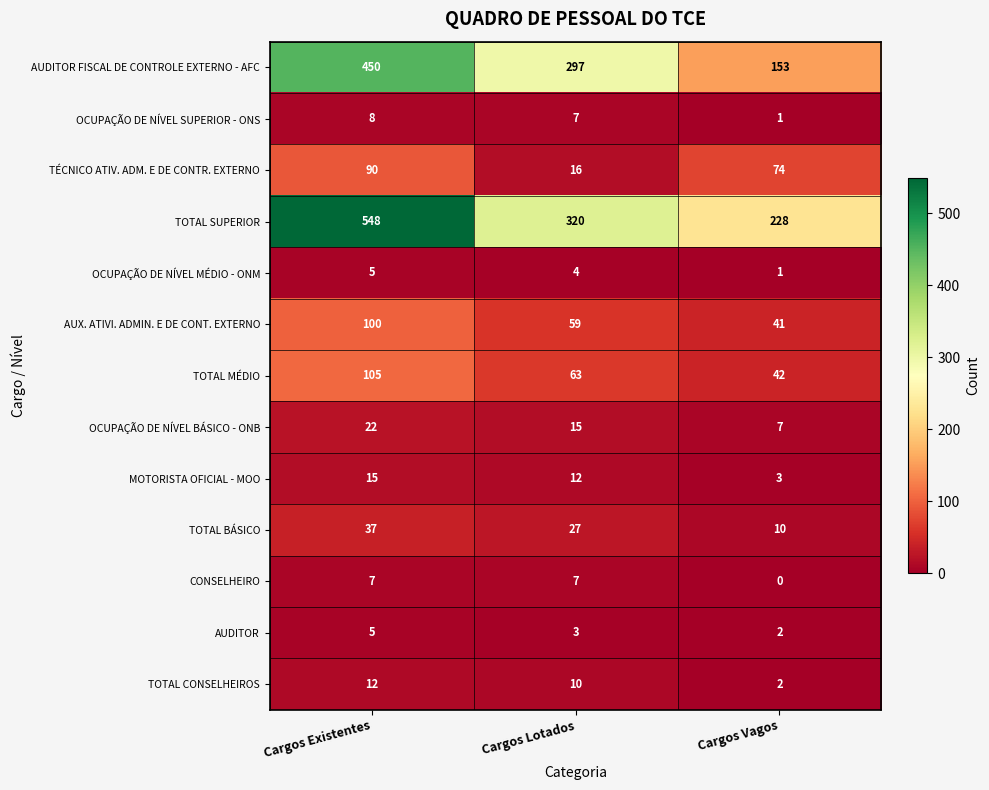

At which label is MOTORISTA OFICIAL - MOO closest to 9?

Cargos Lotados